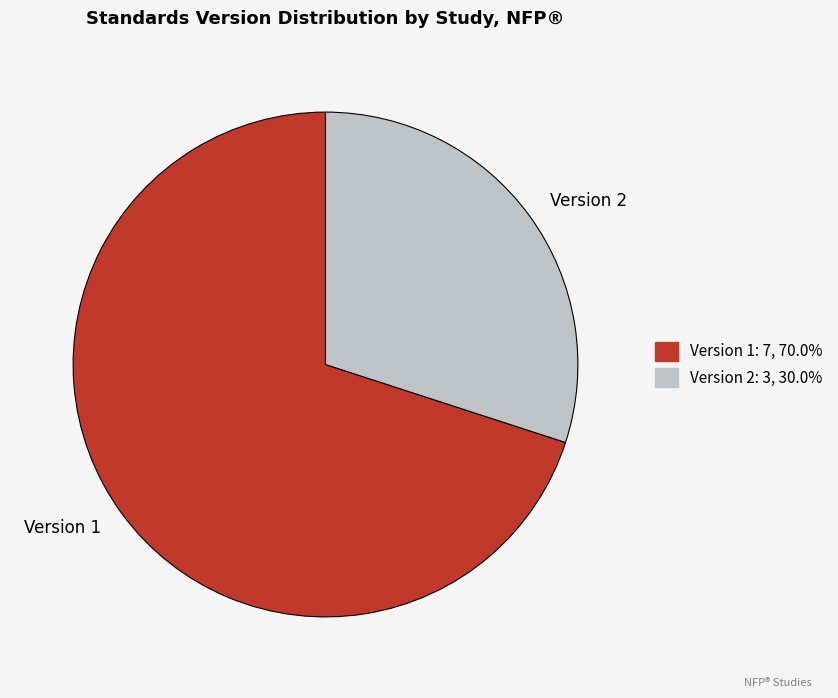

Is there any slice that represents more than half of the pie?

Yes